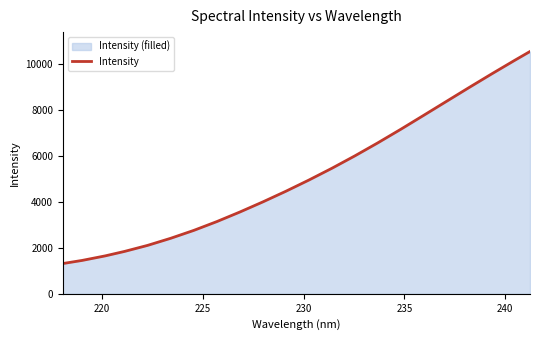

How many data points are less than 4946?

11